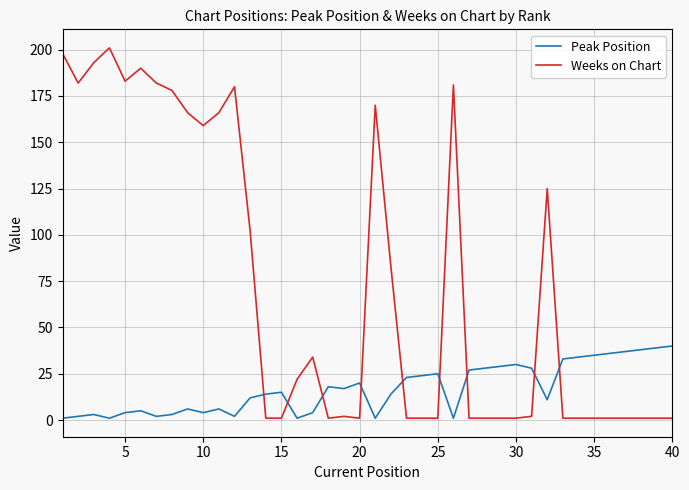

Which series has the largest total across all categories?

Weeks on Chart